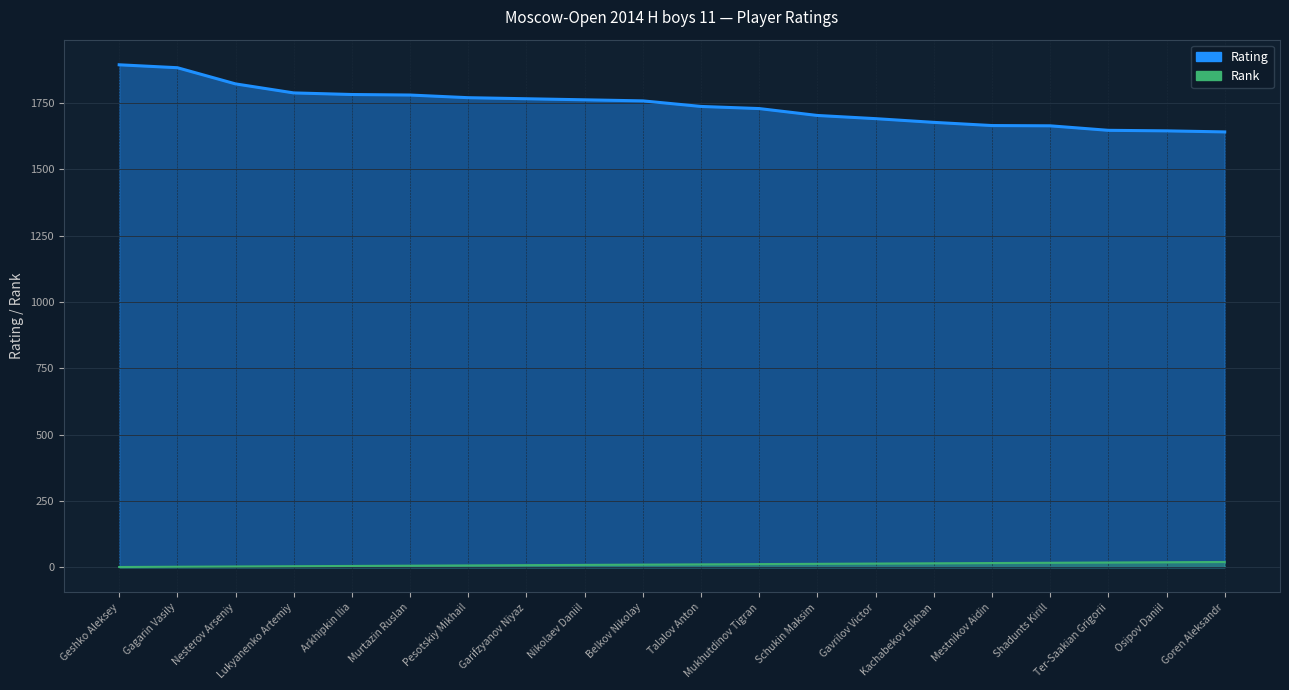

Reading left to right, extract all data points from this chart.

Rating: 1894	1883	1822	1788	1782	1780	1770	1766	1762	1758	1737	1729	1703	1691	1677	1665	1664	1647	1645	1641
Rank: 1	2	3	4	5	6	7	8	9	10	11	12	13	14	15	16	17	18	19	20